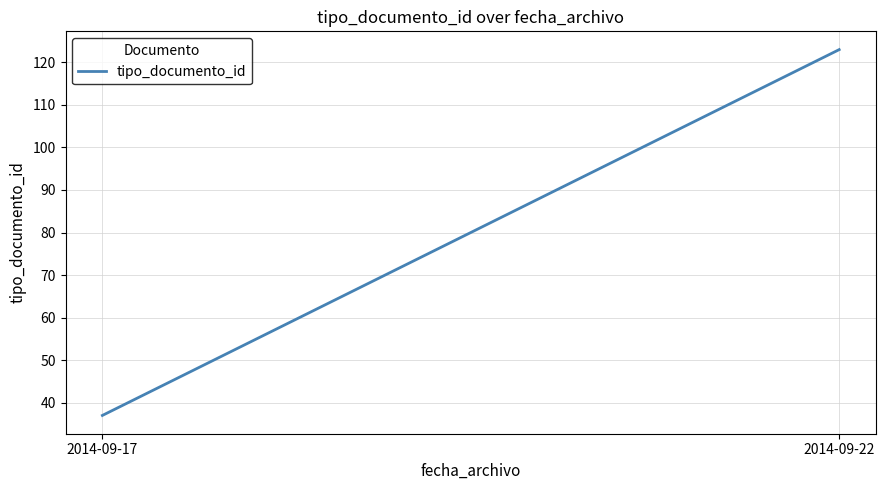

What is the difference between the values at 2014-09-17 and 2014-09-22?

86